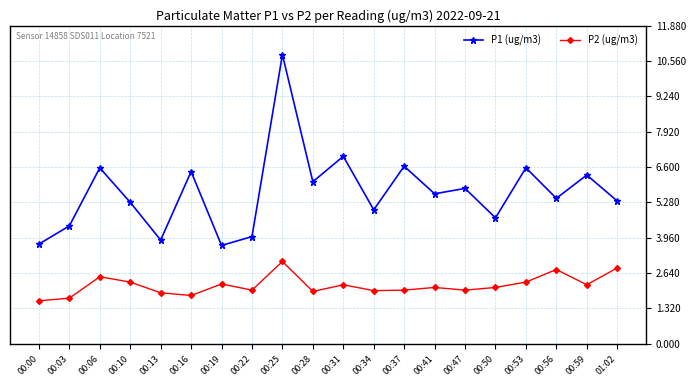

What is the highest value of the P2 (ug/m3) series?

3.1